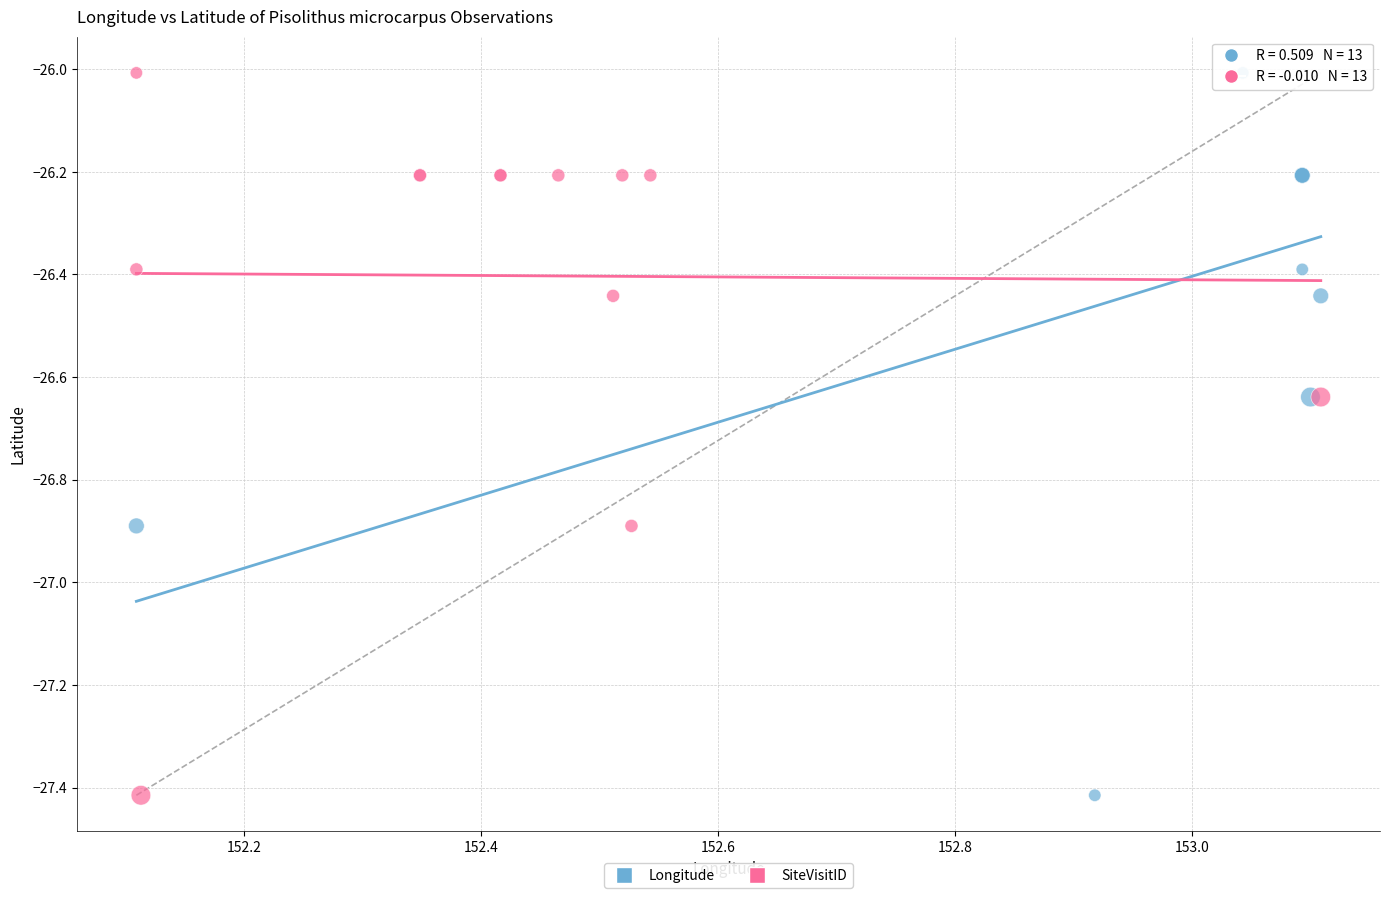

What are all the series names shown in the legend?

Longitude, SiteVisitID